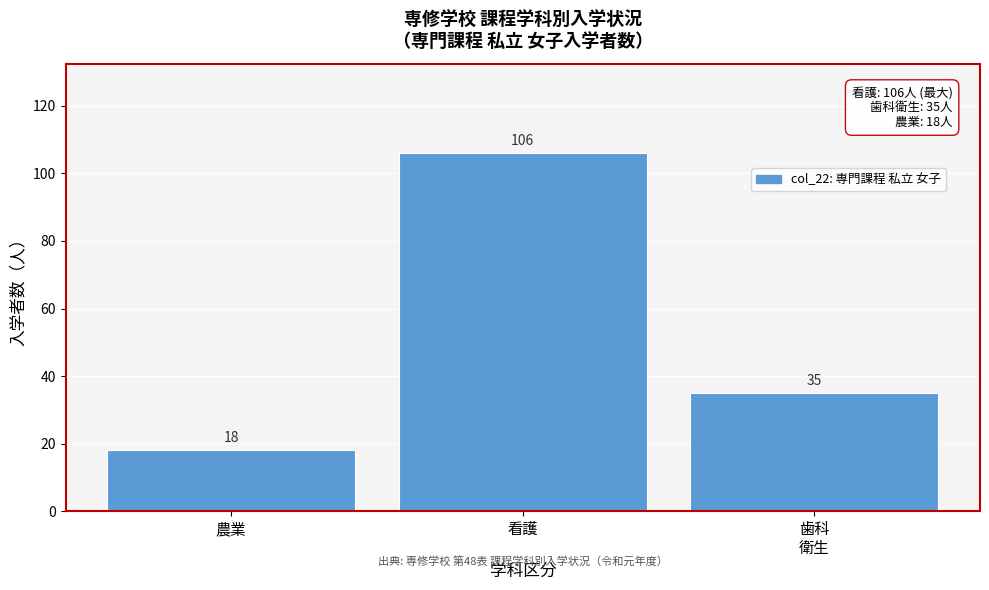

Reading left to right, list all the values displayed in this chart.

18	106	35